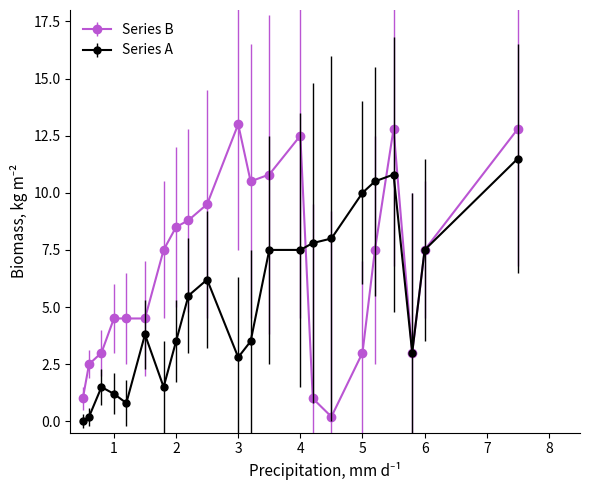

How many lines are shown in the chart?

2